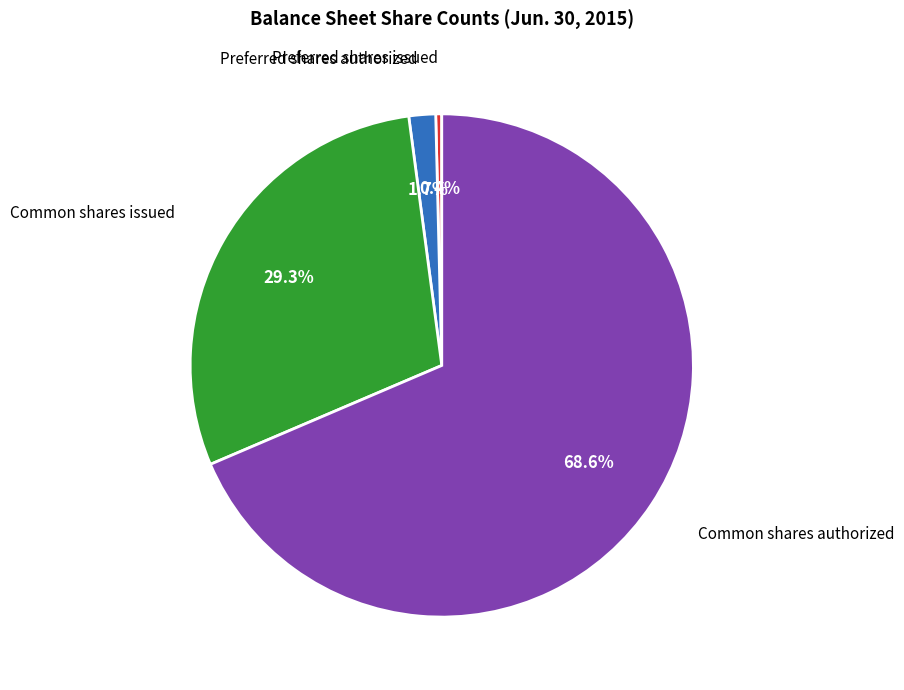

Rank the categories by value from highest to lowest.

Common shares authorized, Common shares issued, Preferred shares authorized, Preferred shares issued